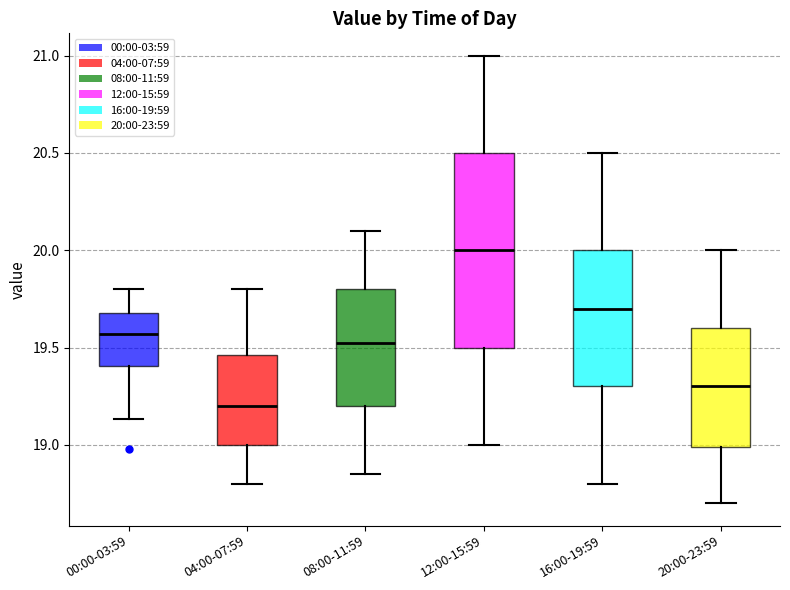

Reading left to right, read every box against the y-axis: the position of its median line, the range the box covers, and the ends of its whiskers. The values are not printed on the chart, so give them approximately, as read against the axis.

00:00-03:59: median 19.55, box 19.40 to 19.70, whiskers 19.15 to 19.80
04:00-07:59: median 19.20, box 19.00 to 19.45, whiskers 18.80 to 19.80
08:00-11:59: median 19.55, box 19.20 to 19.80, whiskers 18.85 to 20.10
12:00-15:59: median 20.00, box 19.50 to 20.50, whiskers 19.00 to 21.00
16:00-19:59: median 19.70, box 19.30 to 20.00, whiskers 18.80 to 20.50
20:00-23:59: median 19.30, box 19.00 to 19.60, whiskers 18.70 to 20.00